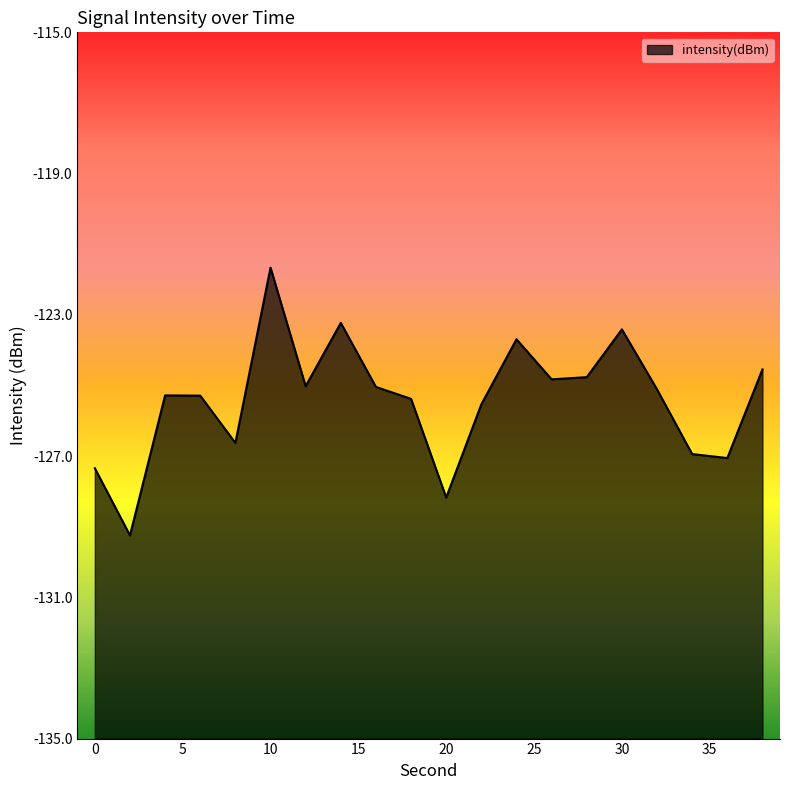

How many points are higher than both their immediate neighbors (excluding endpoints)?

5